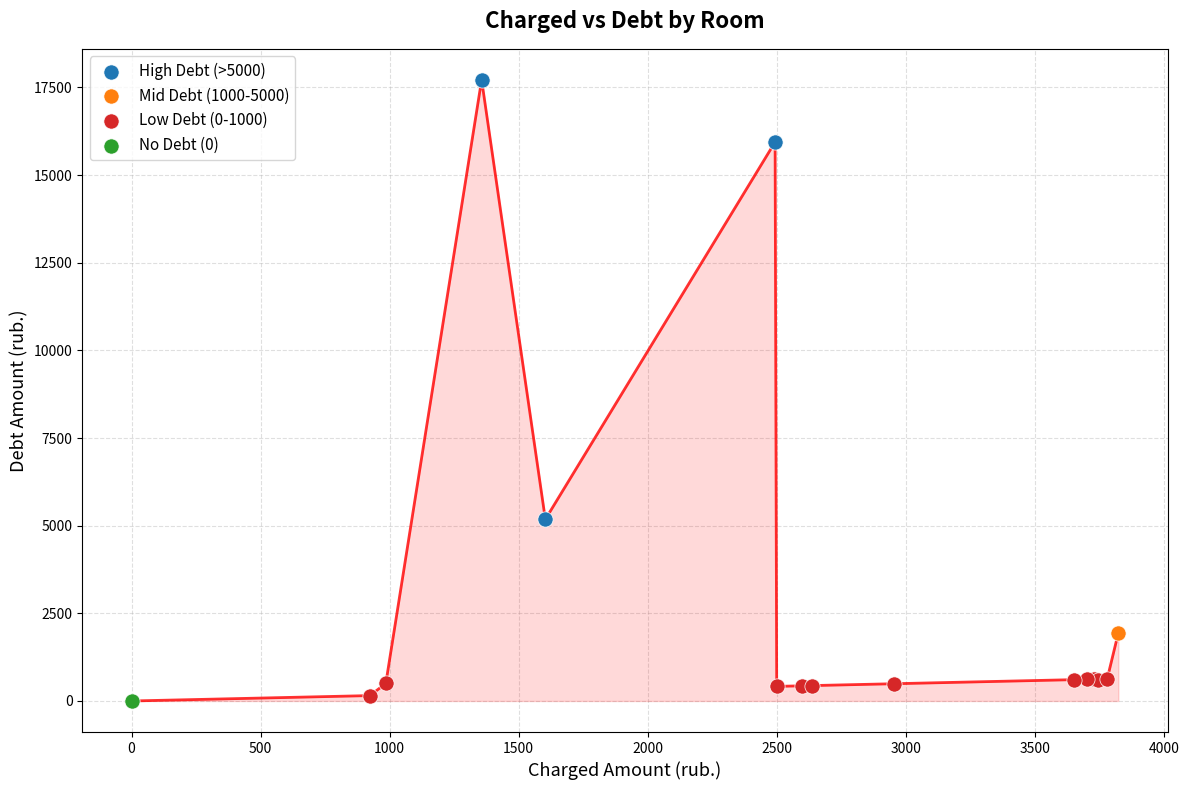

Which series contains the highest Y value?

High Debt (>5000)